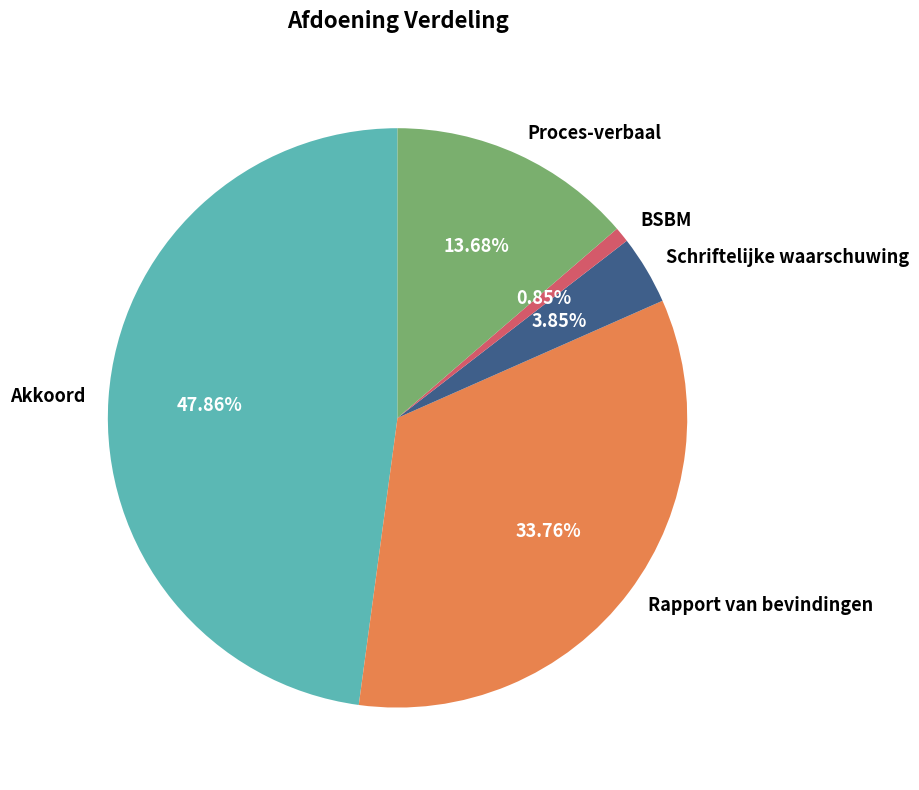

To the nearest percent, what is the average slice percentage?

20%